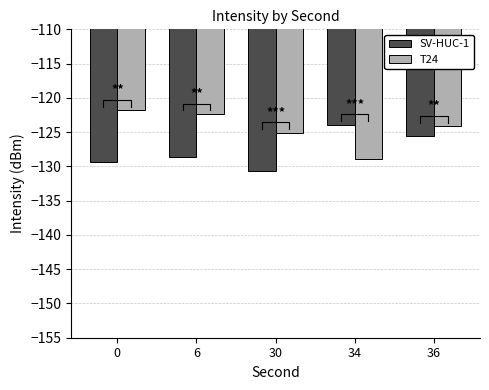

How many distinct data groups are displayed?

2